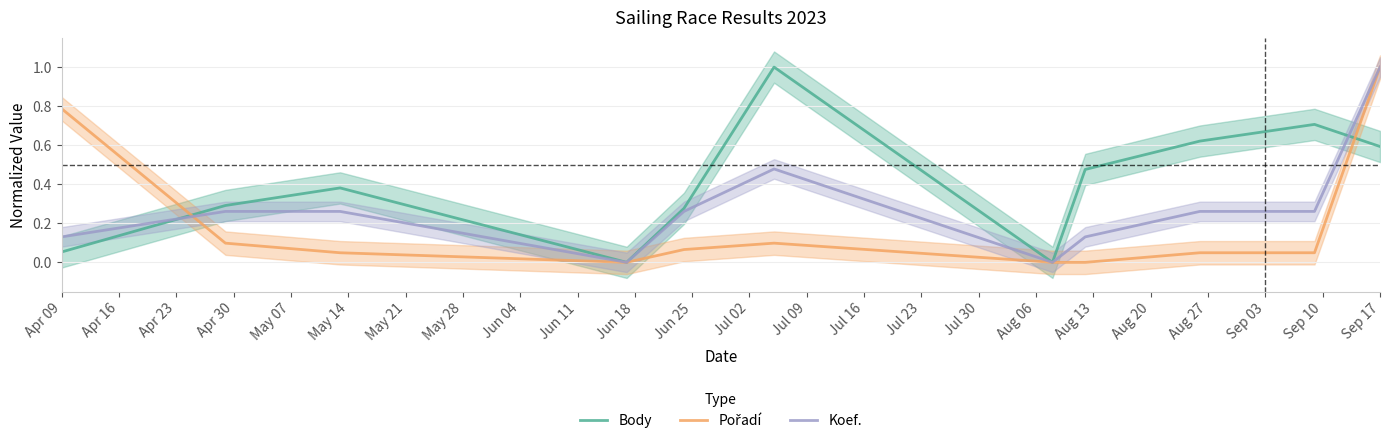

True or false: Koef. has a value of 1.0 at Sep 17.

True